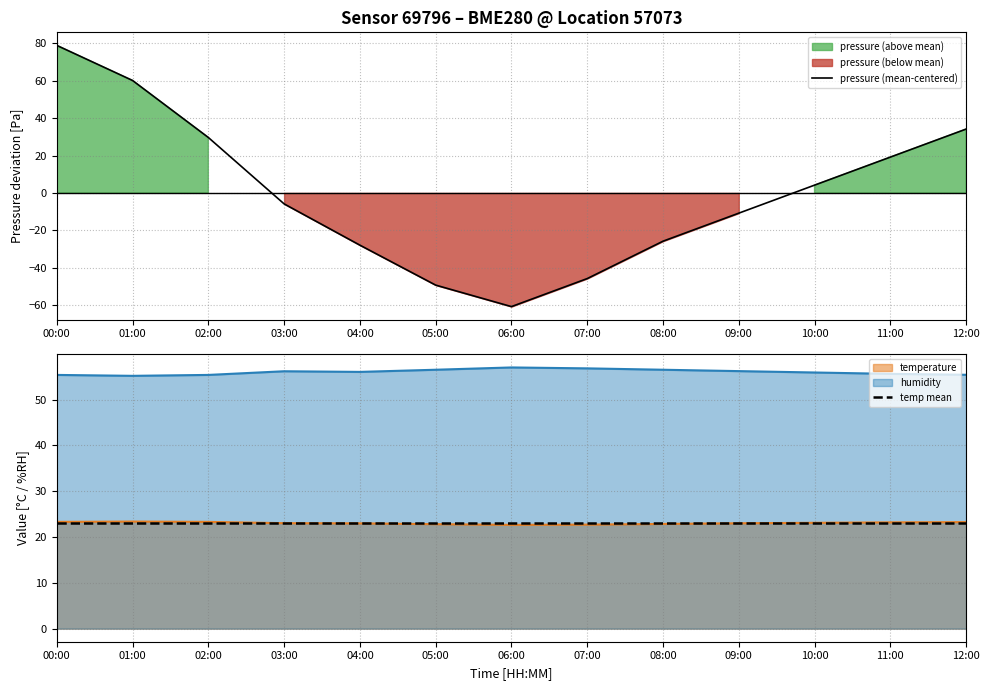

True or false: temp mean and pressure (mean-centered) intersect in this chart.

True